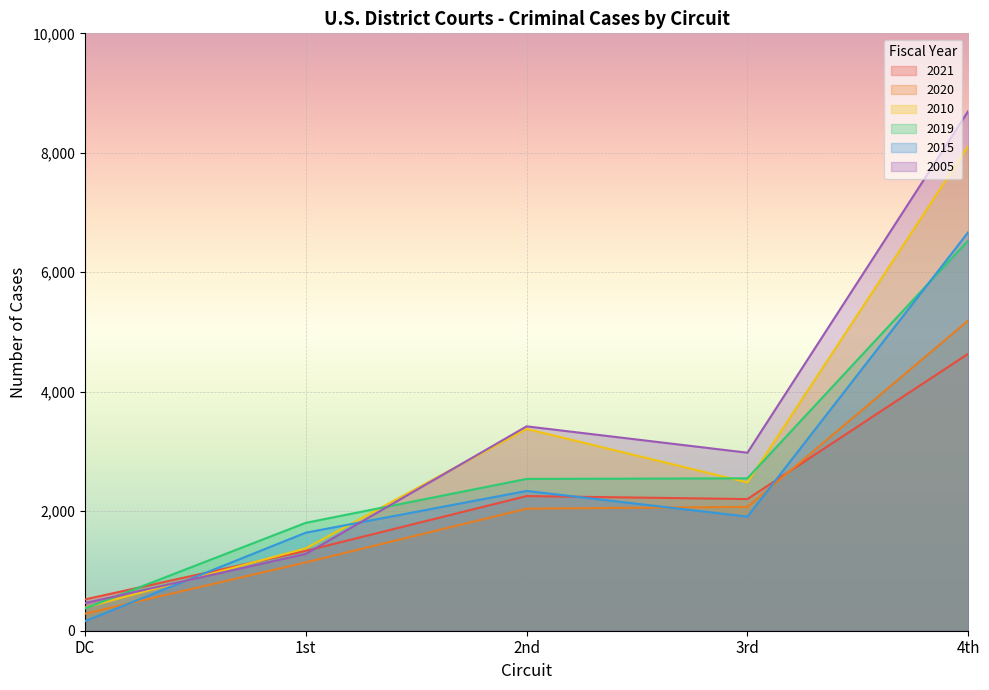

What is the difference between the highest and lowest values at 2nd?

1378